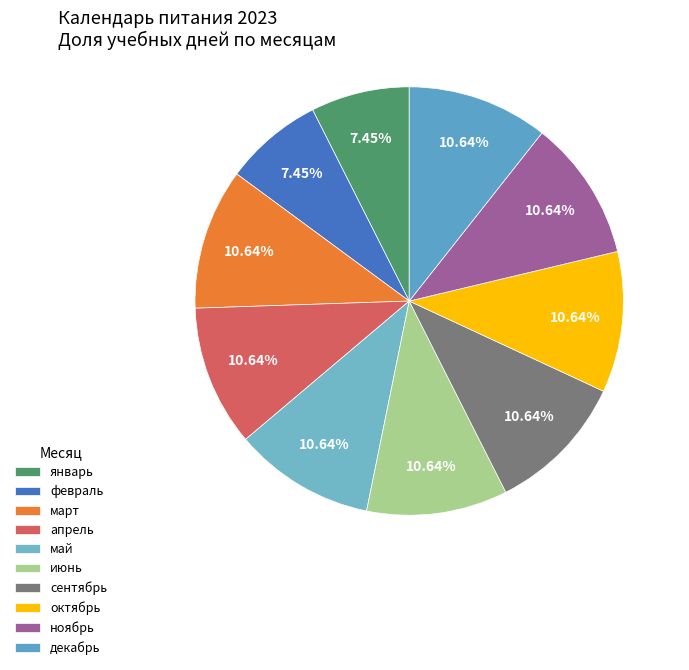

To the nearest percent, what percentage of the pie is июнь?

11%